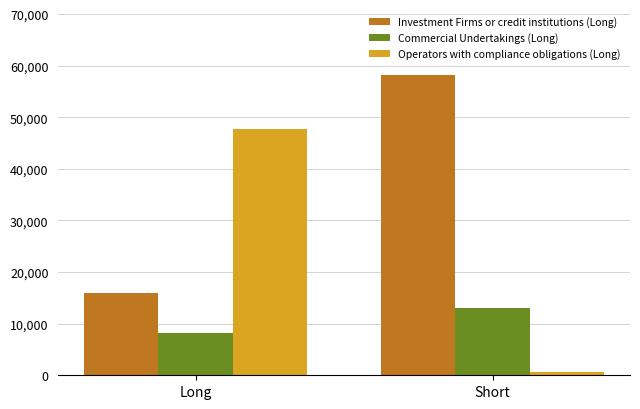

The value of Investment Firms or credit institutions (Long) at Long is 15853. True or false?

True